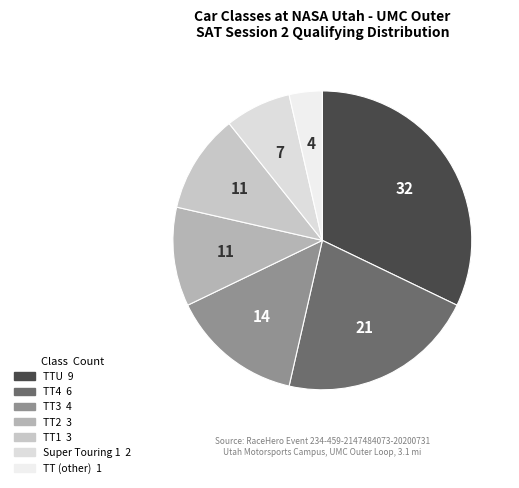

How many slices are in this pie chart?

7